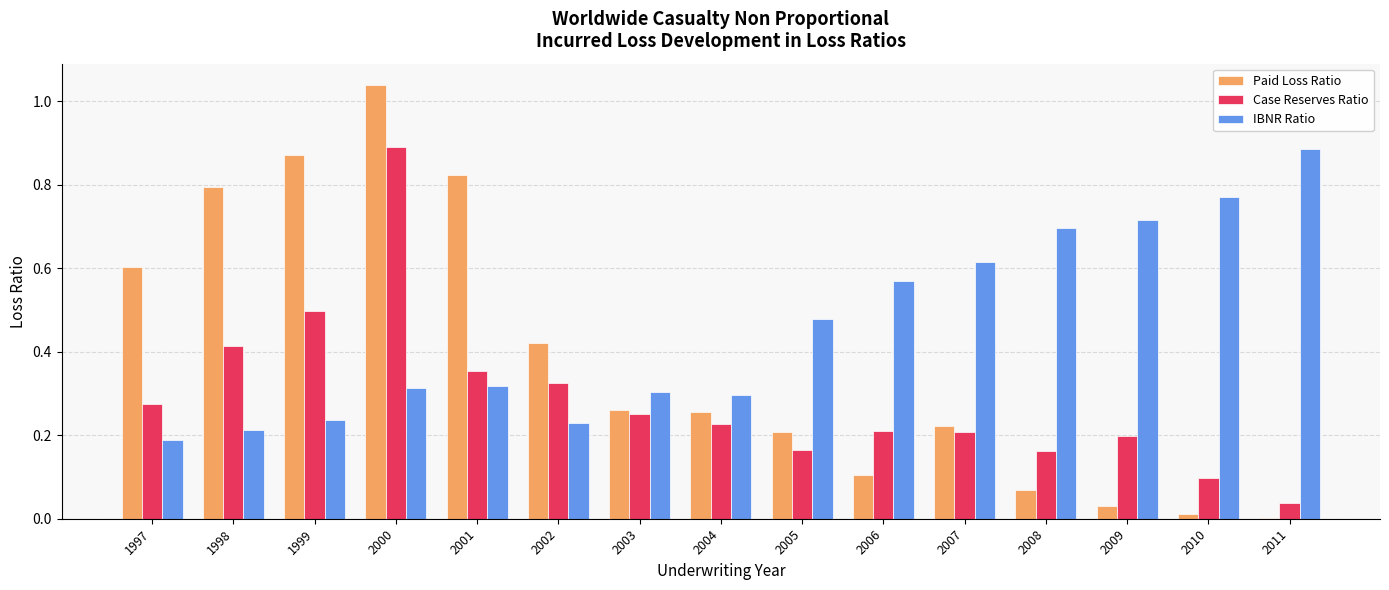

Are the bars grouped side by side (vs. stacked)?

Yes